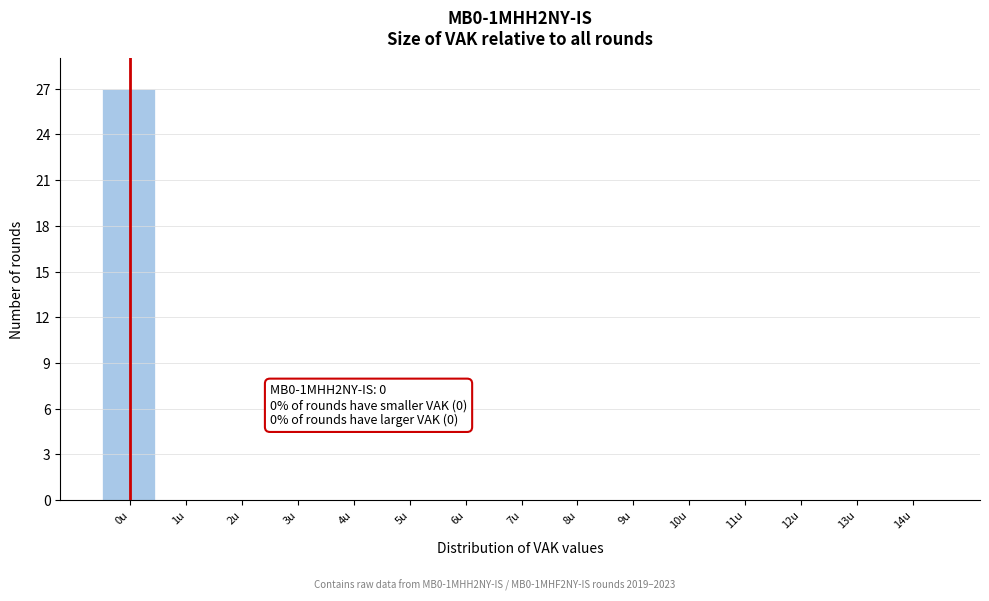

Reading left to right, transcribe all the data shown in this chart.

0u=27	1u=0	2u=0	3u=0	4u=0	5u=0	6u=0	7u=0	8u=0	9u=0	10u=0	11u=0	12u=0	13u=0	14u=0